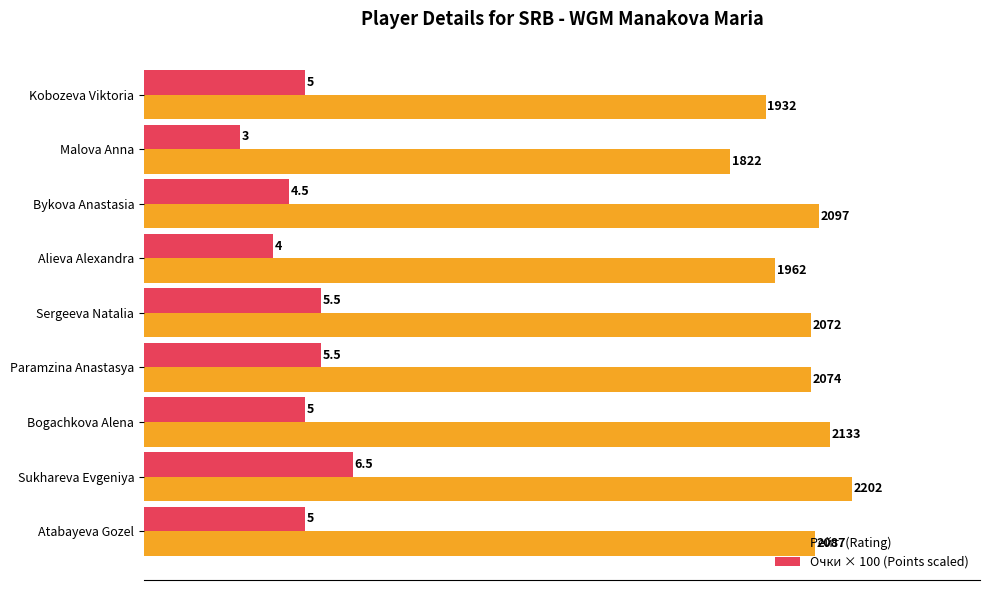

What is the difference between the maximum and minimum values in the Очки × 100 (Points scaled) series?

350